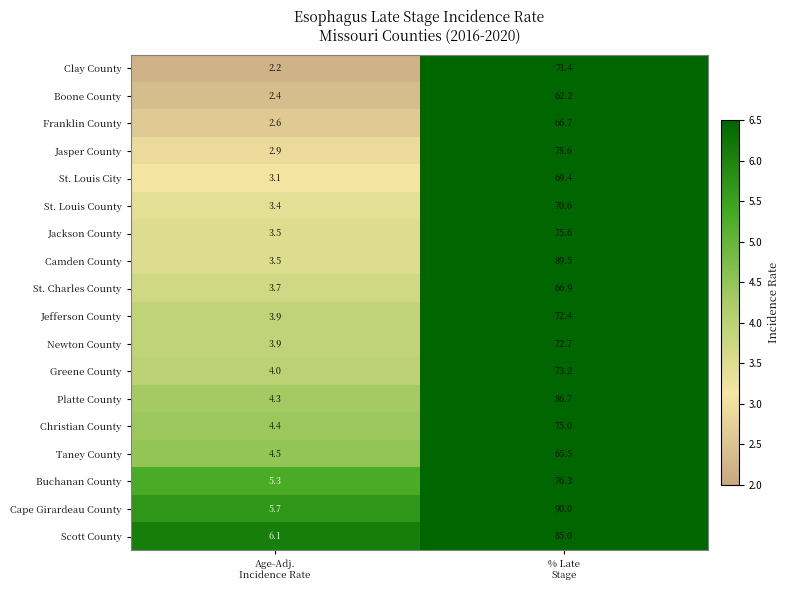

What is the maximum value for St. Louis City?

69.4